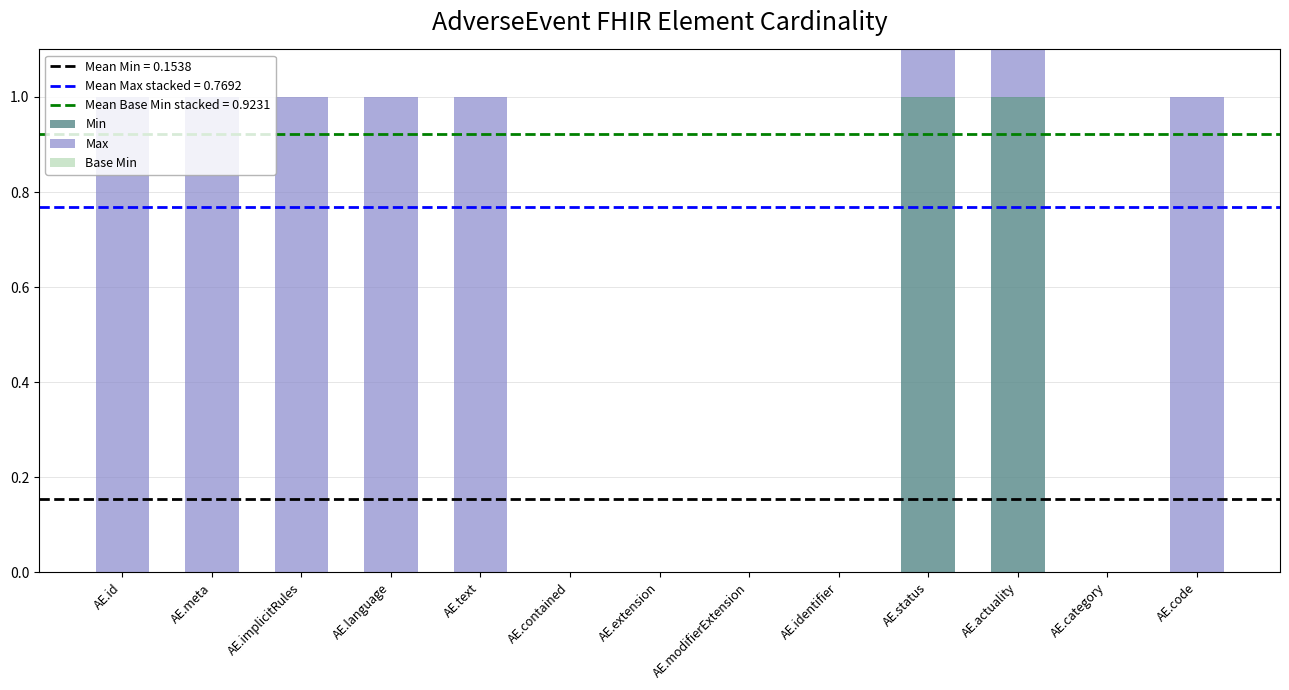

What are all the series names shown in the legend?

Min, Max, Base Min